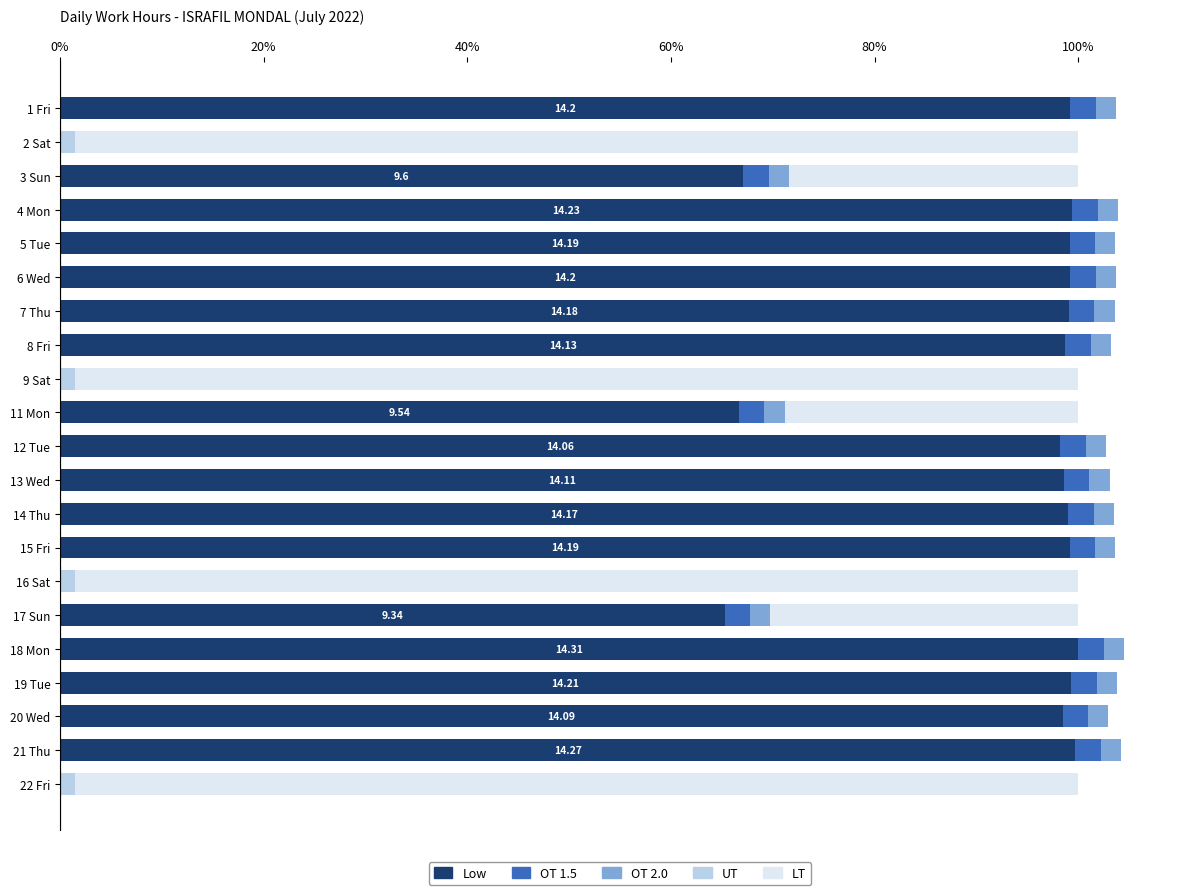

What is the average value of the UT series?

0.3